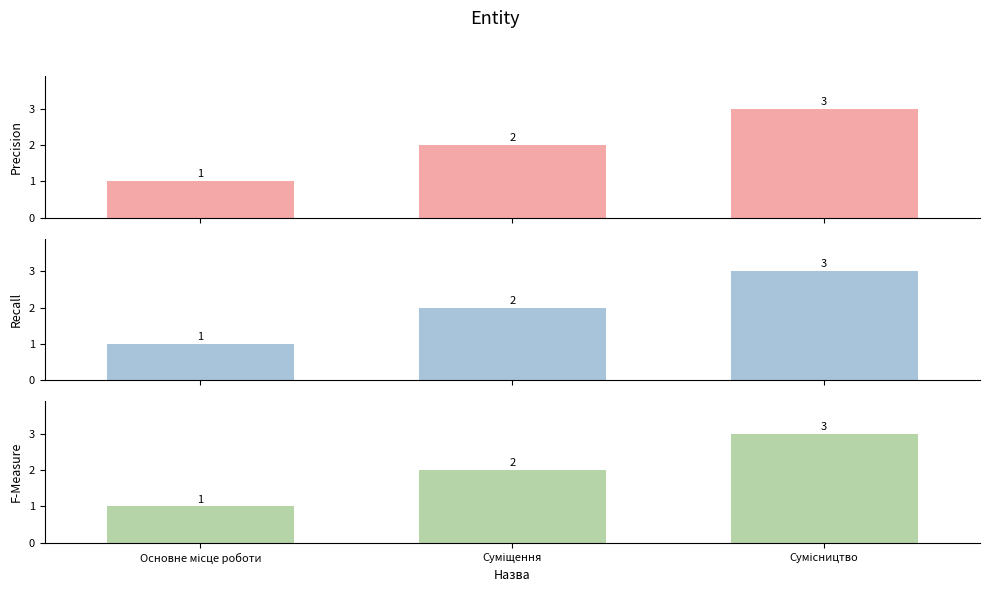

What position from the right is Основне місце роботи?

3